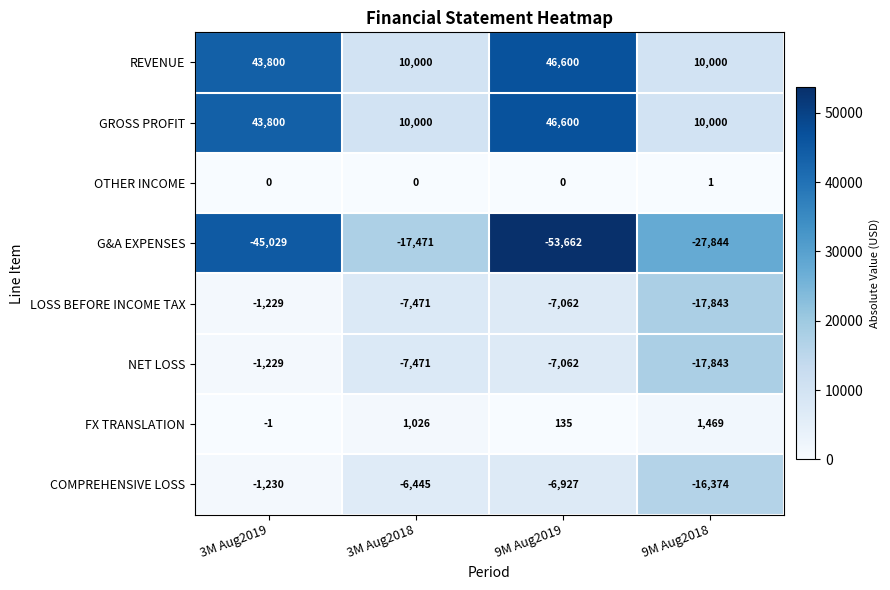

The LOSS BEFORE INCOME TAX series shows -1229 at 3M Aug2019. True or false?

True